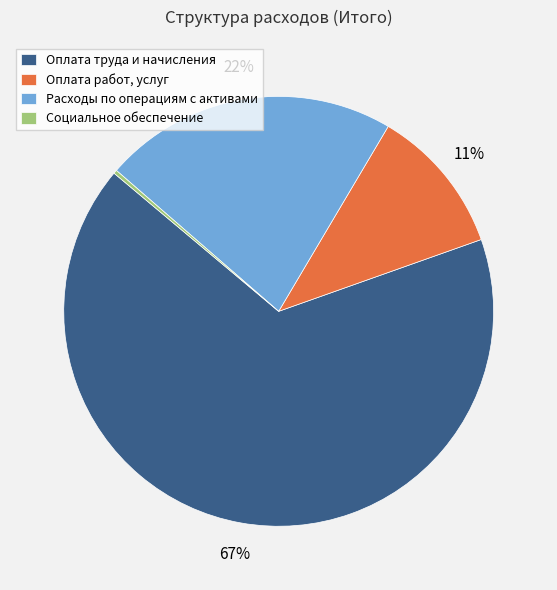

To the nearest percent, what is the average slice percentage?

25%